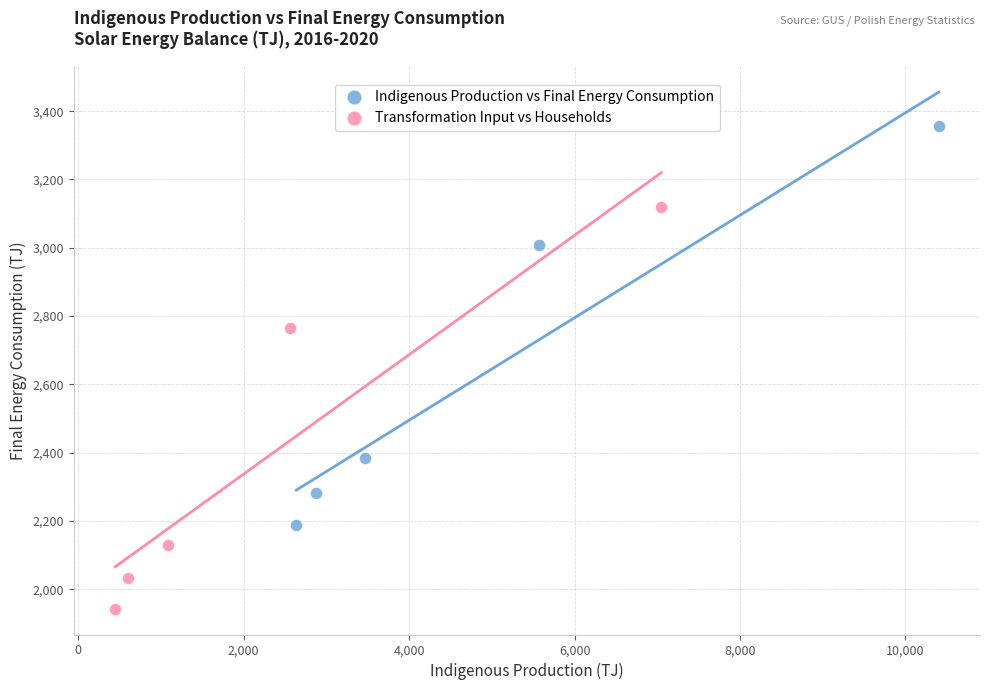

Which series contains the highest Y value?

Indigenous Production vs Final Energy Consumption